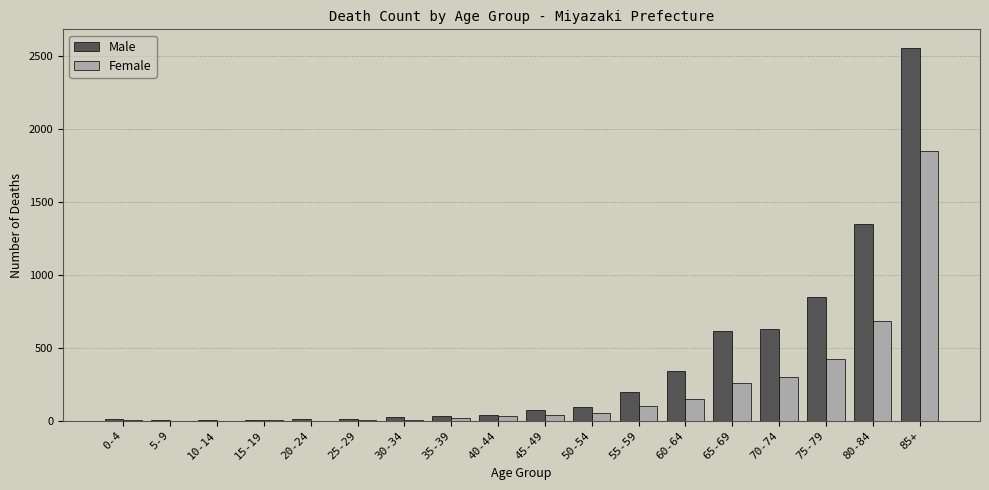

Which series has the largest total across all categories?

Male